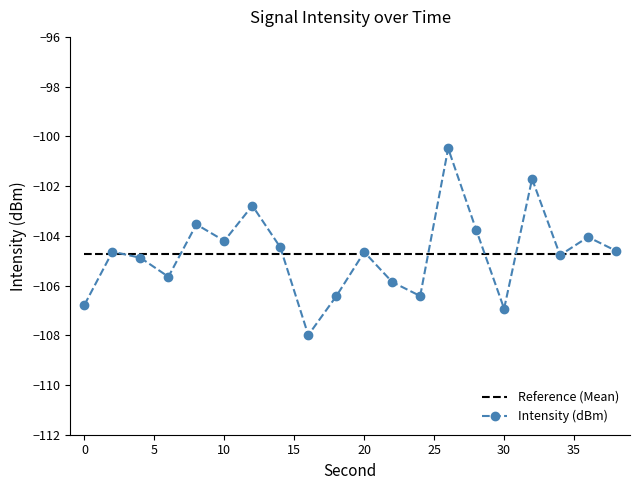

What is the sum of all Reference (Mean) values?

-2094.6